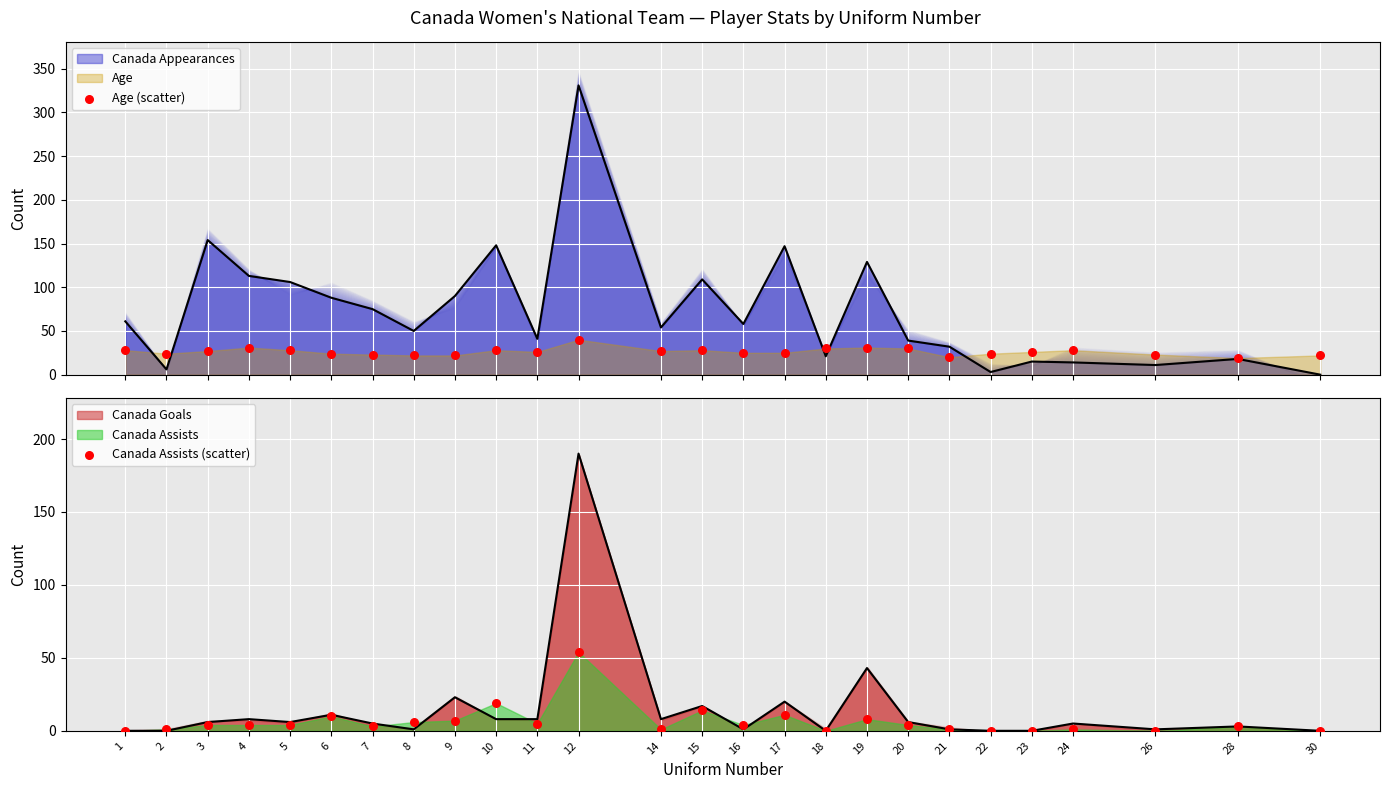

At how many categories does at least one series exceed 11?

26